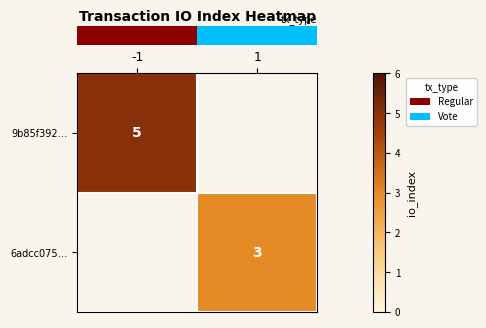

How many distinct data groups are displayed?

2